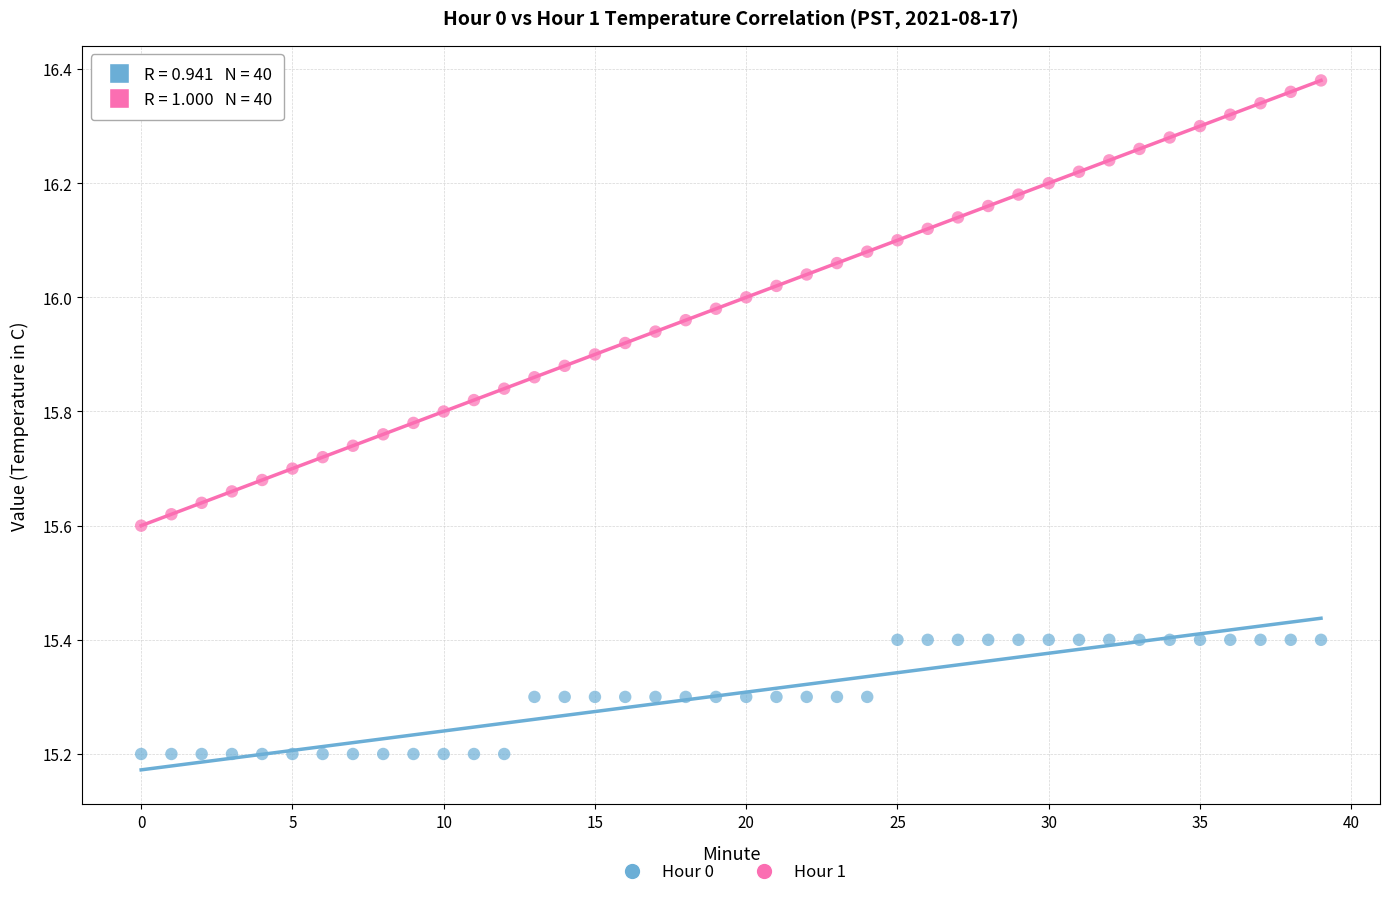

Which series contains the lowest Y value?

Hour 0